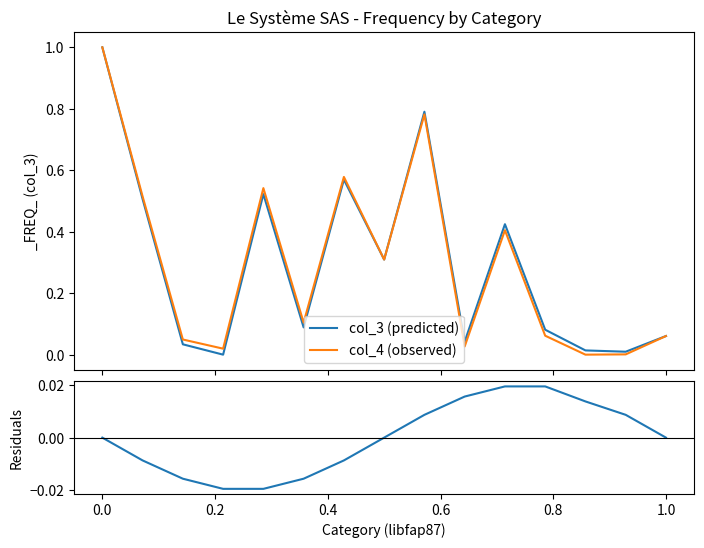

At how many categories does at least one series exceed 0?

15